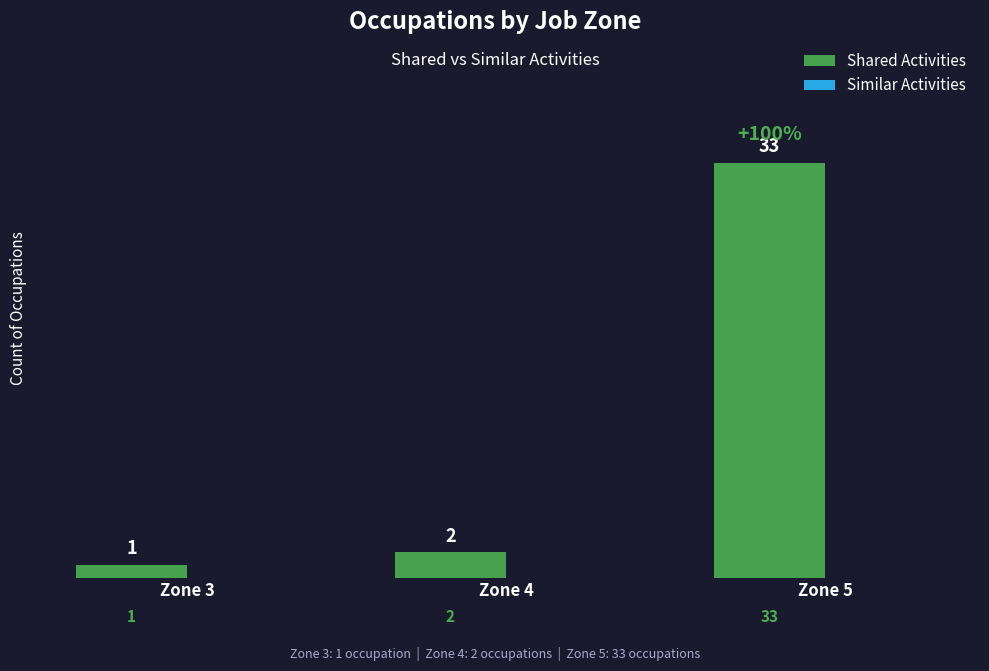

The value at Zone 4 is 4. True or false?

False